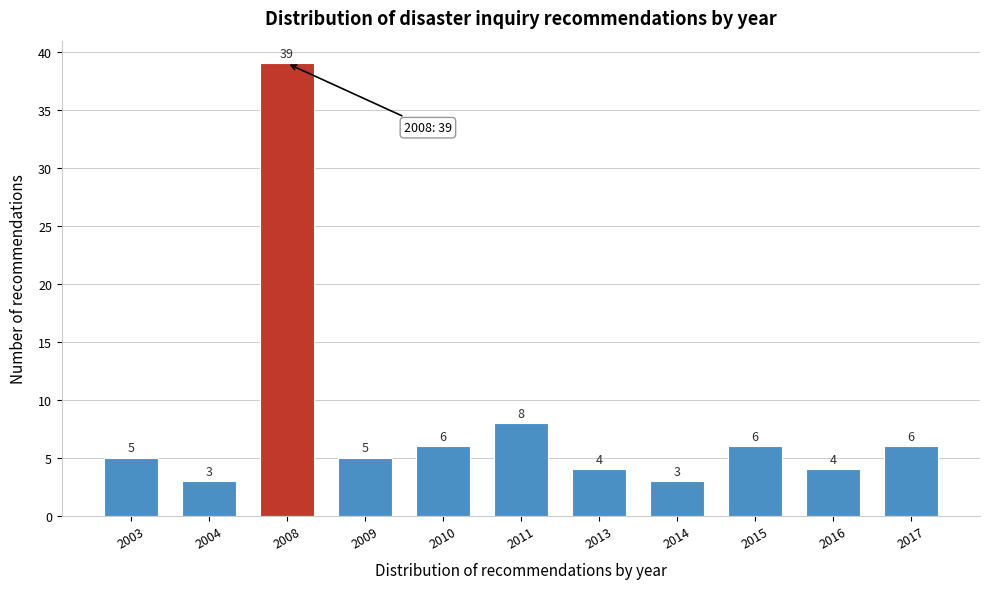

Reading right to left, what are all the values shown in this chart?

2017=6	2016=4	2015=6	2014=3	2013=4	2011=8	2010=6	2009=5	2008=39	2004=3	2003=5